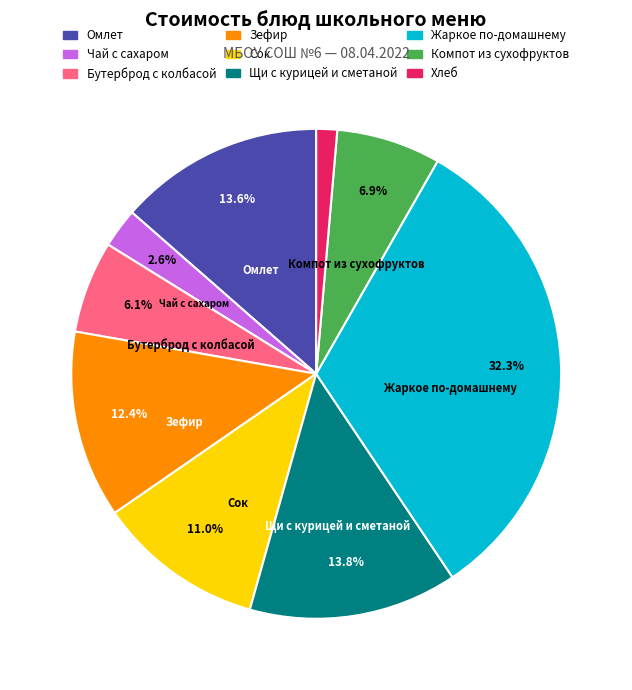

Is there any slice that represents more than half of the pie?

No